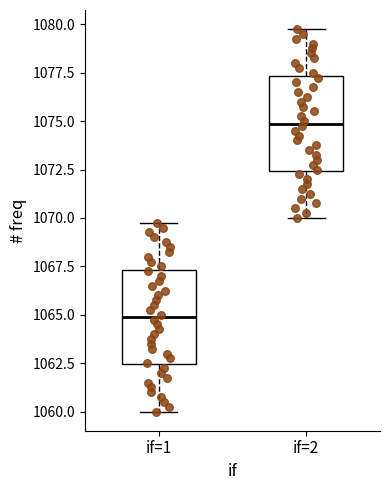

Which box's median line is the highest?

if=2